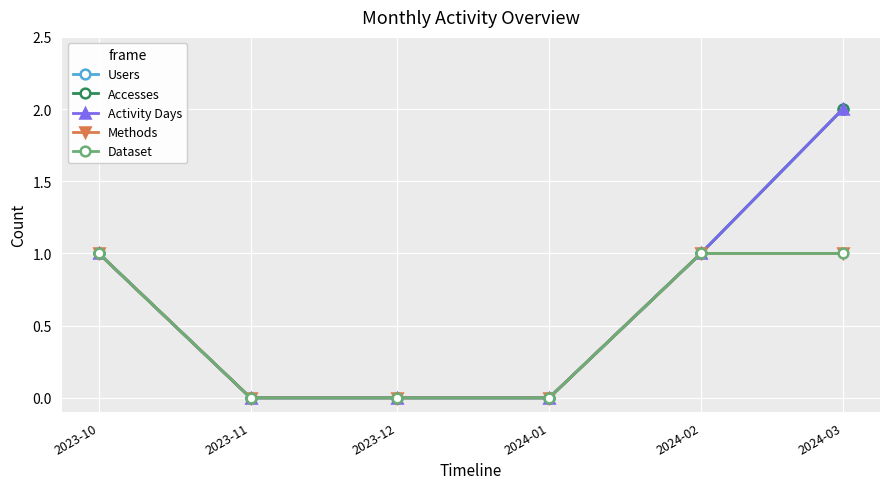

At which category is the sum across all series the highest?

2024-03